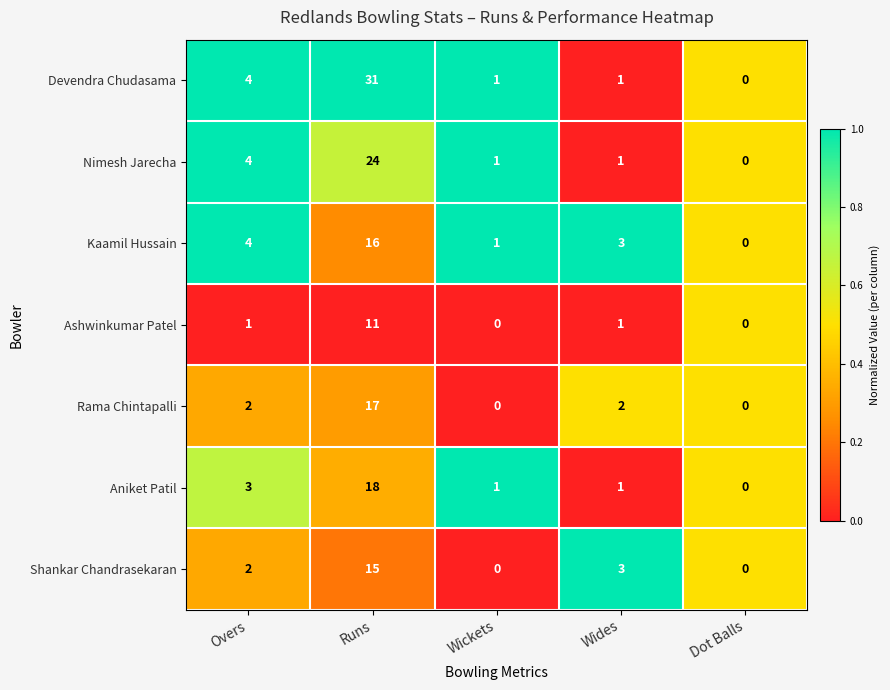

What is the sum of all Ashwinkumar Patel values?

13